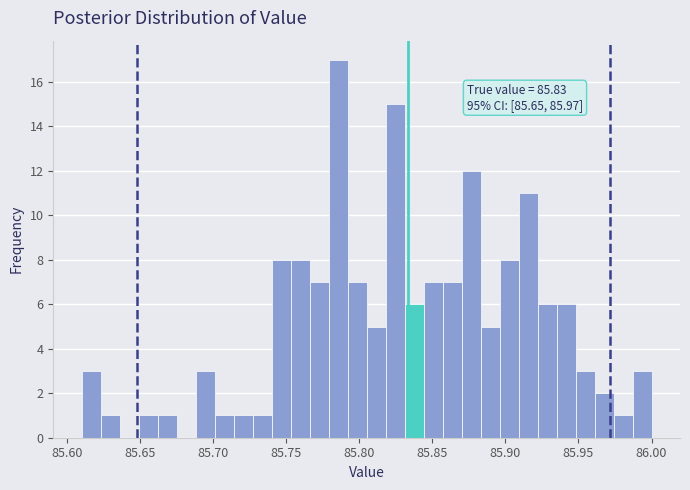

Around what value on the x-axis is the tallest bar? Give the approximate position of its centre, as read against the axis.

85.785